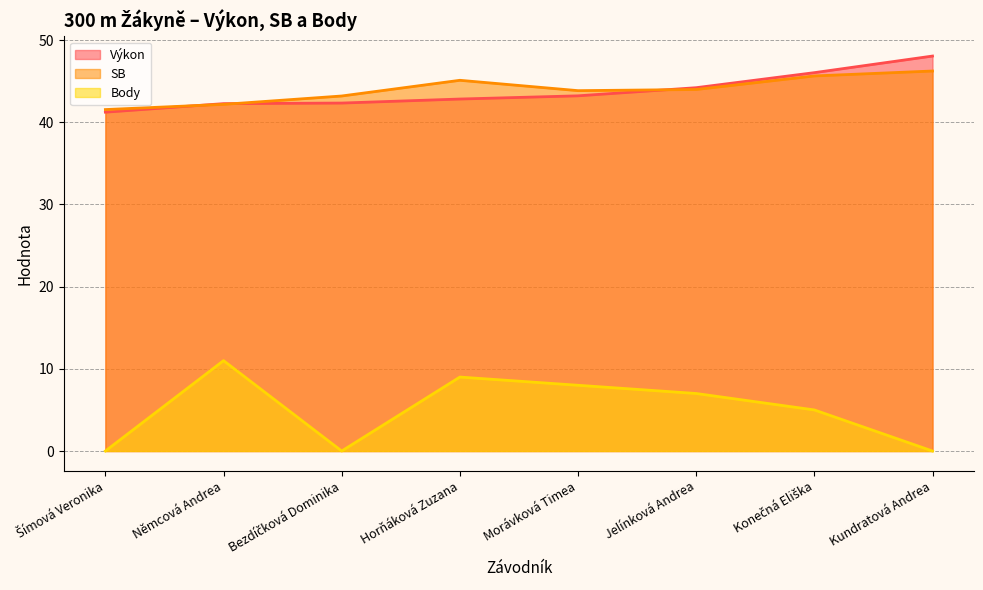

What is the label of the 6th point from the right?

Bezdíčková Dominika